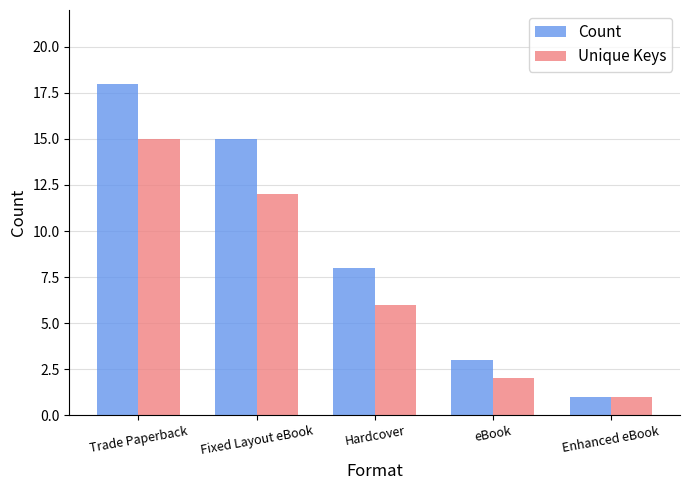

List the series in order of their peak value, lowest first.

Unique Keys, Count